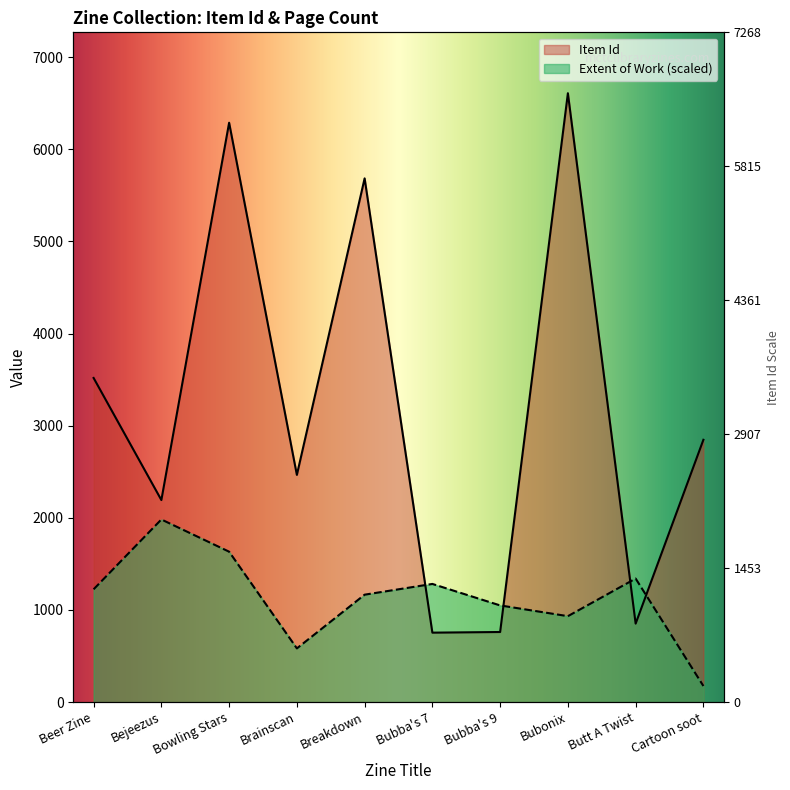

What position from the left is Bubonix?

8